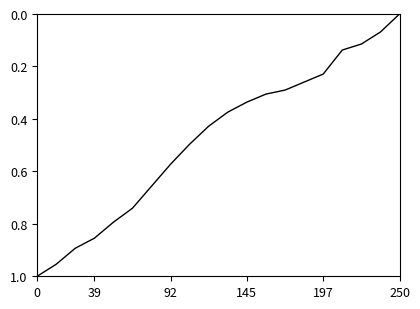

Reading left to right, what are all the values shown in this chart?

1.0	1.0	0.9	0.9	0.8	0.7	0.7	0.6	0.5	0.4	0.4	0.3	0.3	0.3	0.3	0.2	0.1	0.1	0.1	0.0